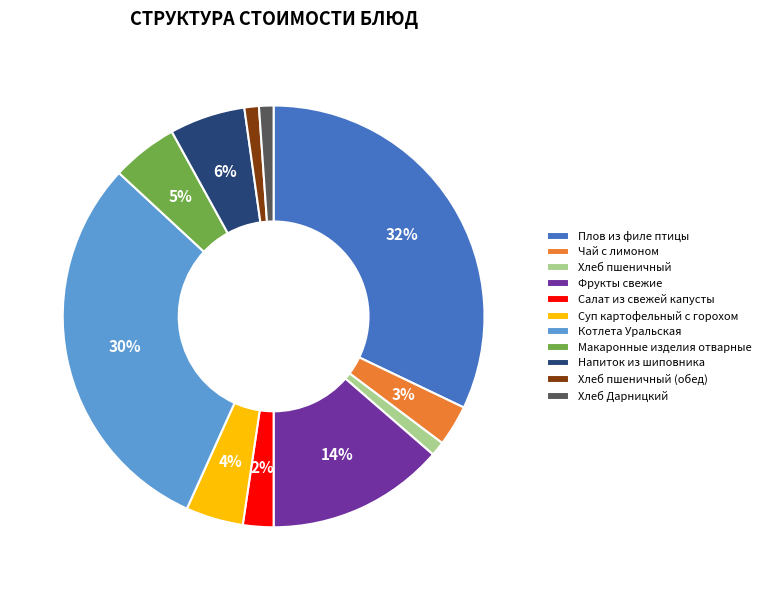

What percentage is the Хлеб пшеничный (обед) slice, to the nearest percent?

1%